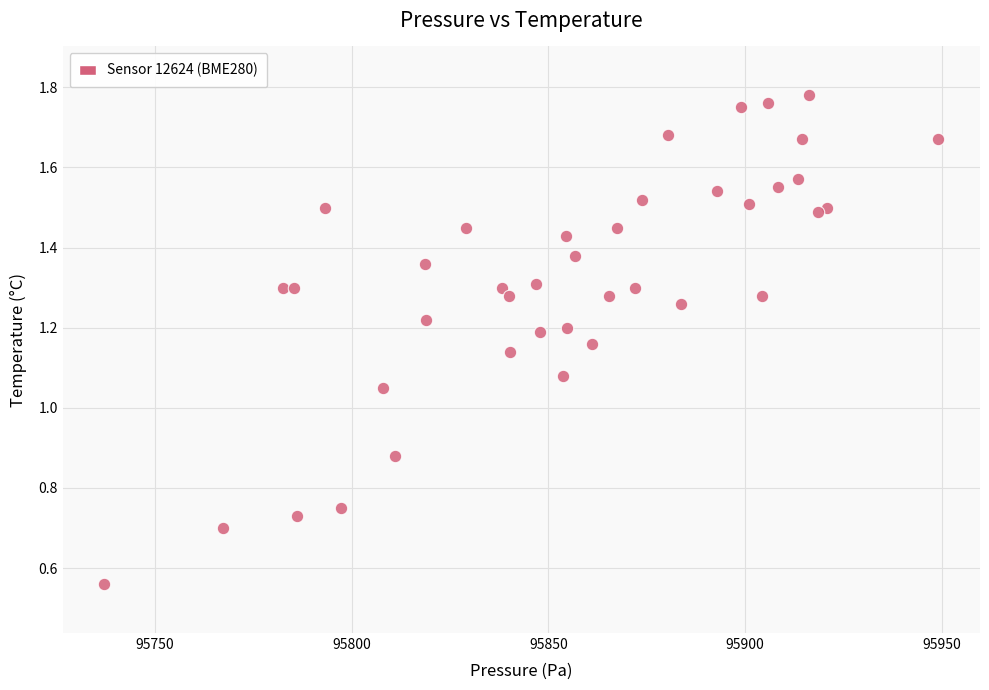

What is the range of X values (max minus min)?

211.9